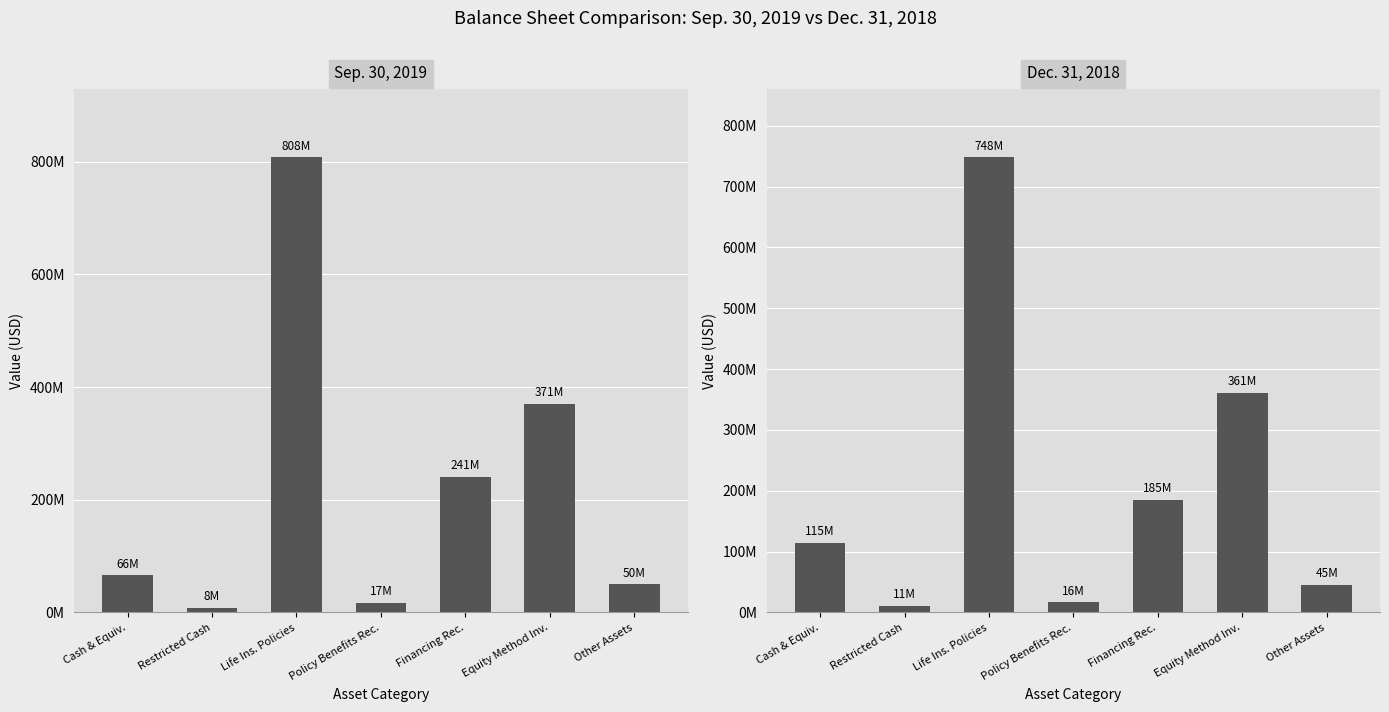

Which has a higher value, Life Ins. Policies or Cash & Equiv.?

Life Ins. Policies